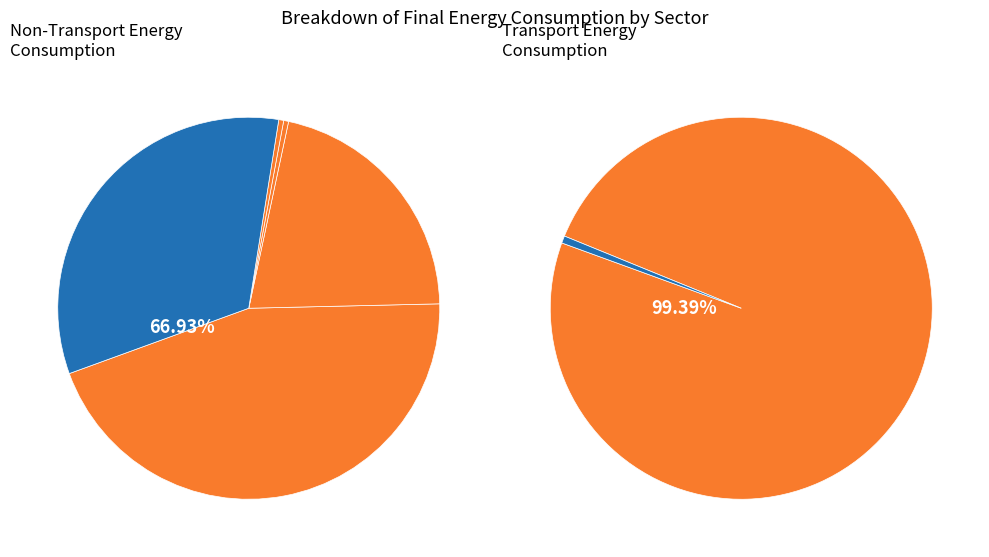

True or false: particulier en commercieel vervoer accounts for 21% of the total.

True